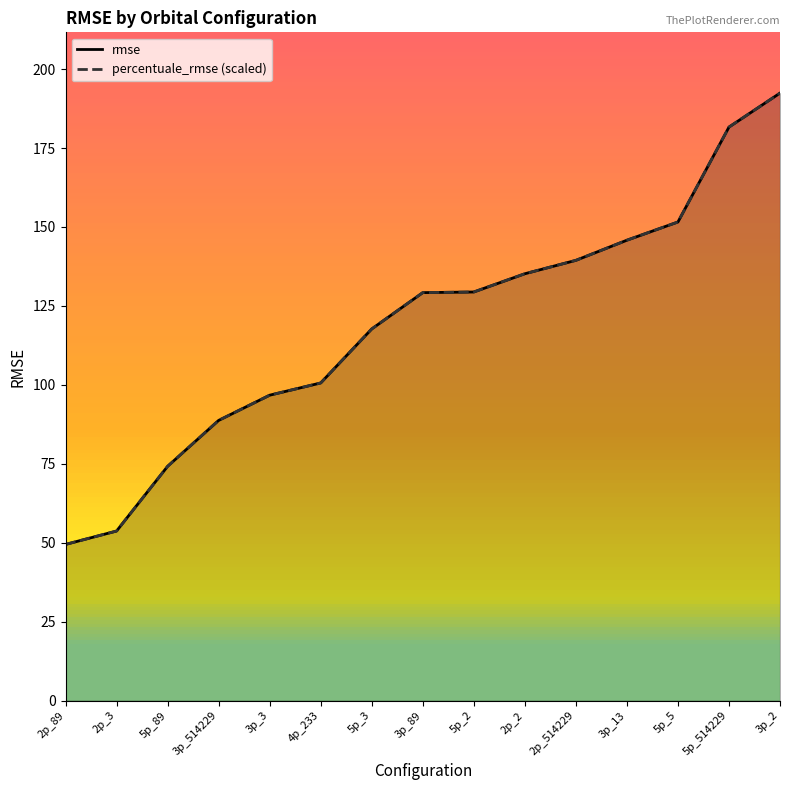

Is the value of rmse at 5p_3 greater than the value of percentuale_rmse (scaled) at 3p_2?

No